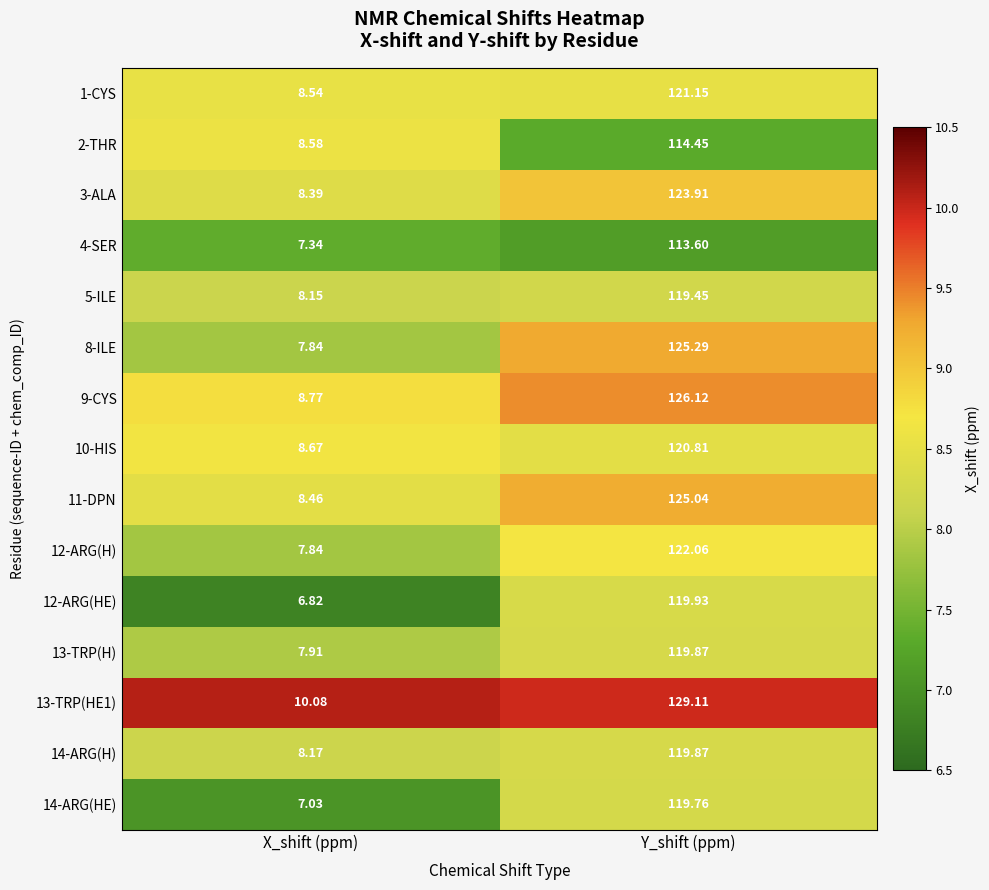

At which category does the chart reach its minimum across all series?

X_shift (ppm)